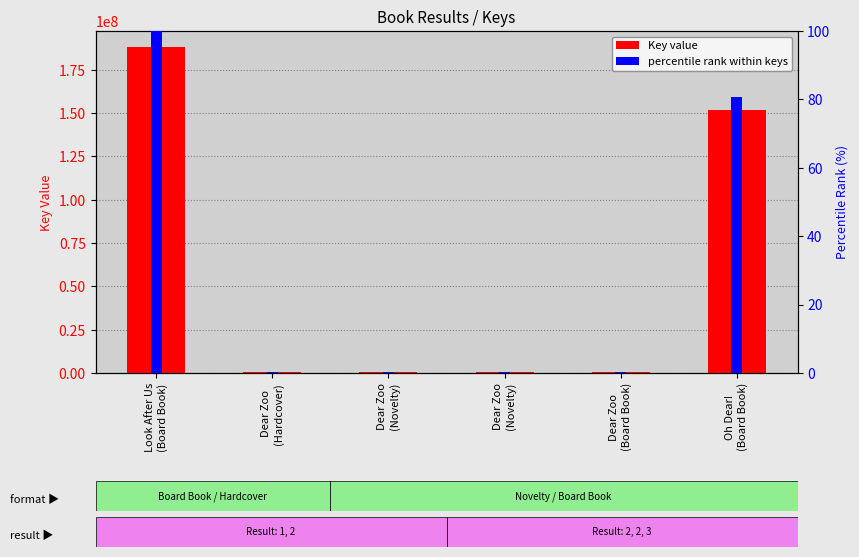

At which label does percentile rank within keys reach its peak?

Look After Us
(Board Book)